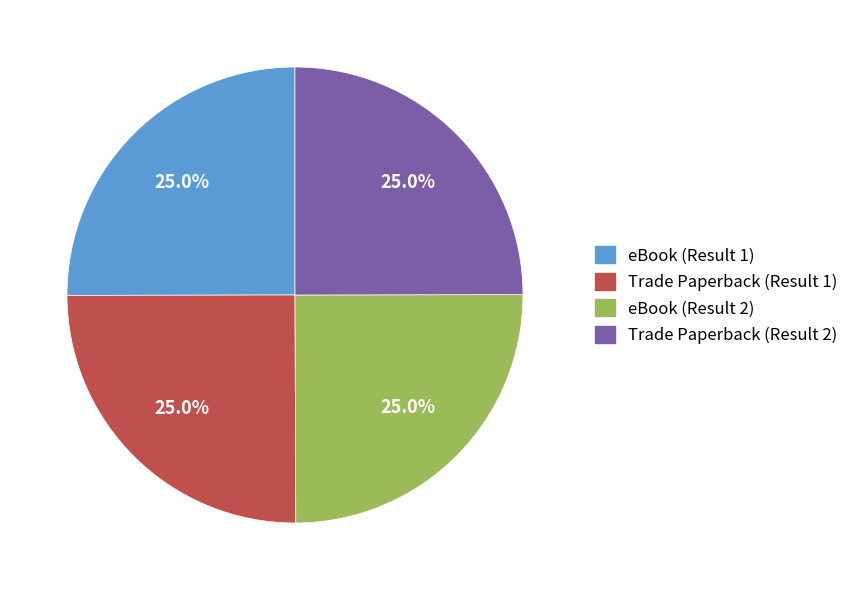

How many slices are in this pie chart?

4